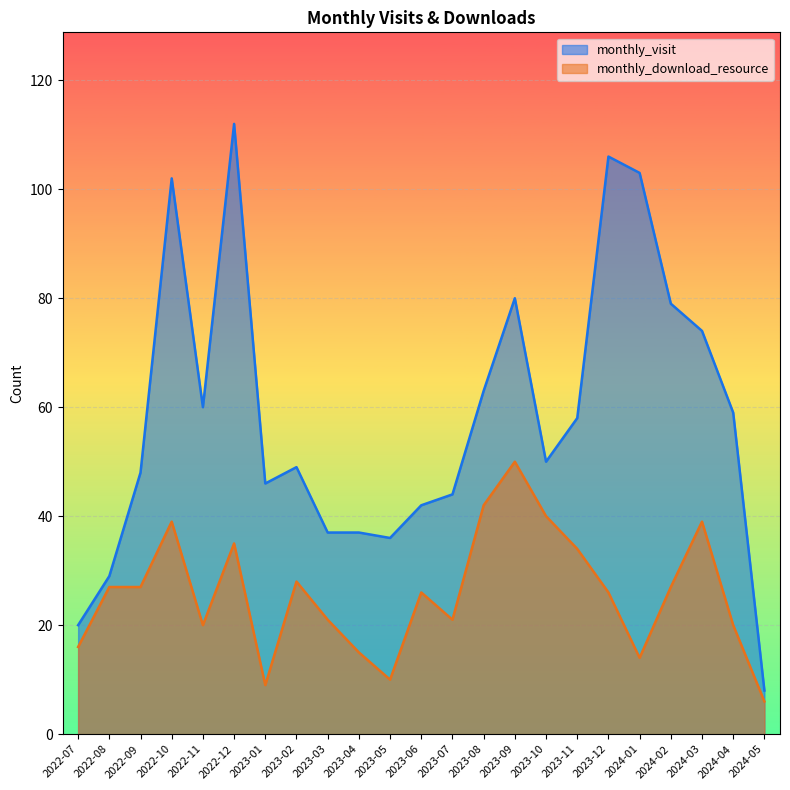

What are all the series names shown in the legend?

monthly_visit, monthly_download_resource